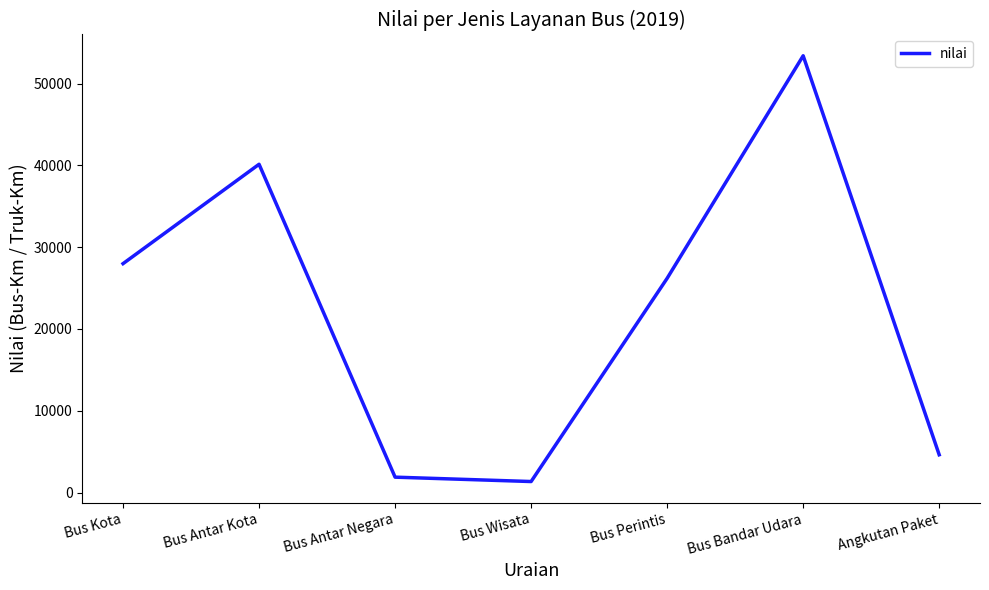

What is the change in value from Bus Kota to Bus Wisata?

-26633